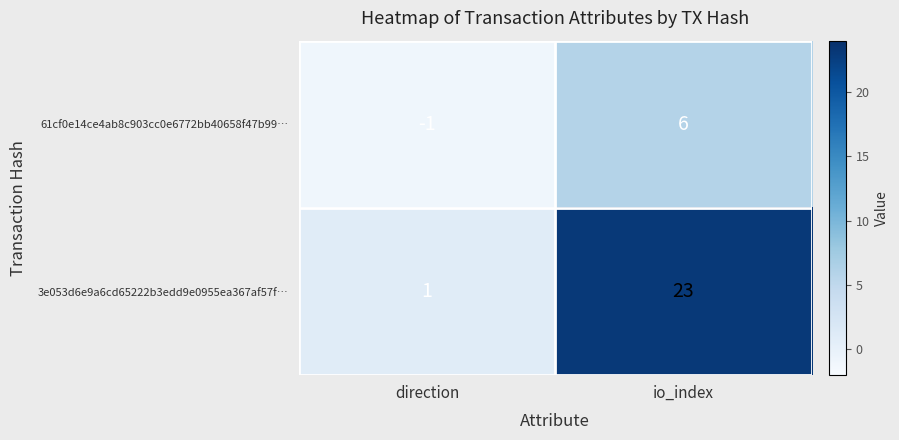

Reading right to left, transcribe all the data shown in this chart.

61cf0e14ce4ab8c903cc0e6772bb40658f47b99…: 6	-1
3e053d6e9a6cd65222b3edd9e0955ea367af57f…: 23	1